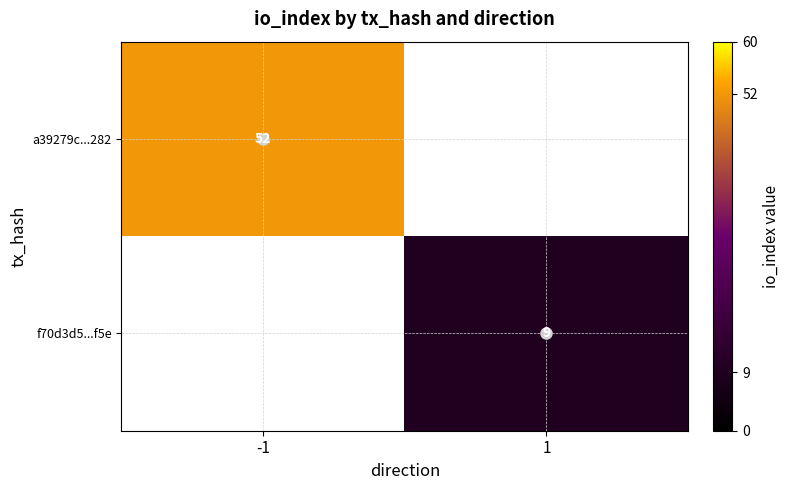

Is it true that f70d3d5...f5e equals 16 at 1?

False